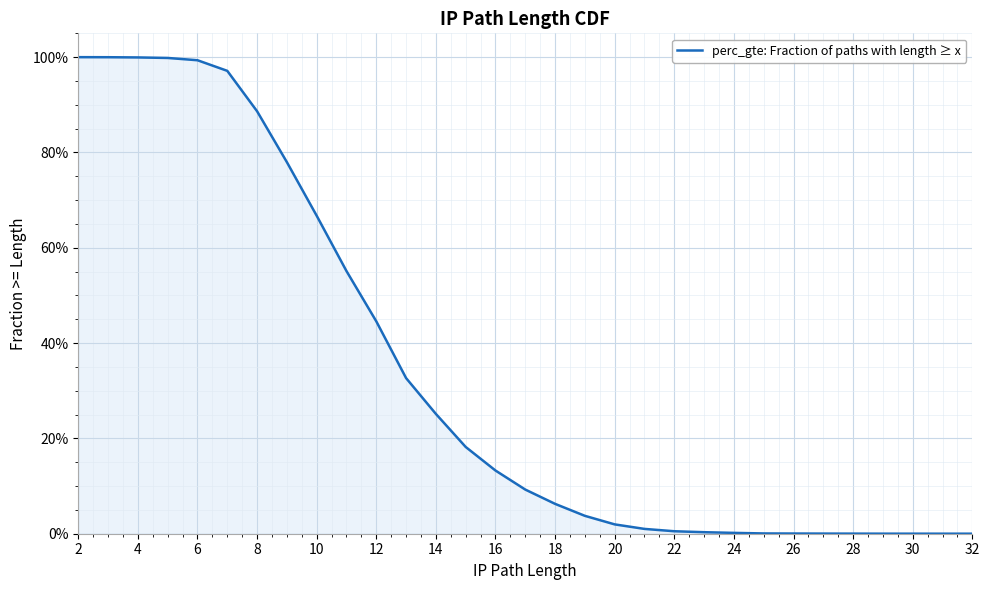

What is the sum of all values?

10.4